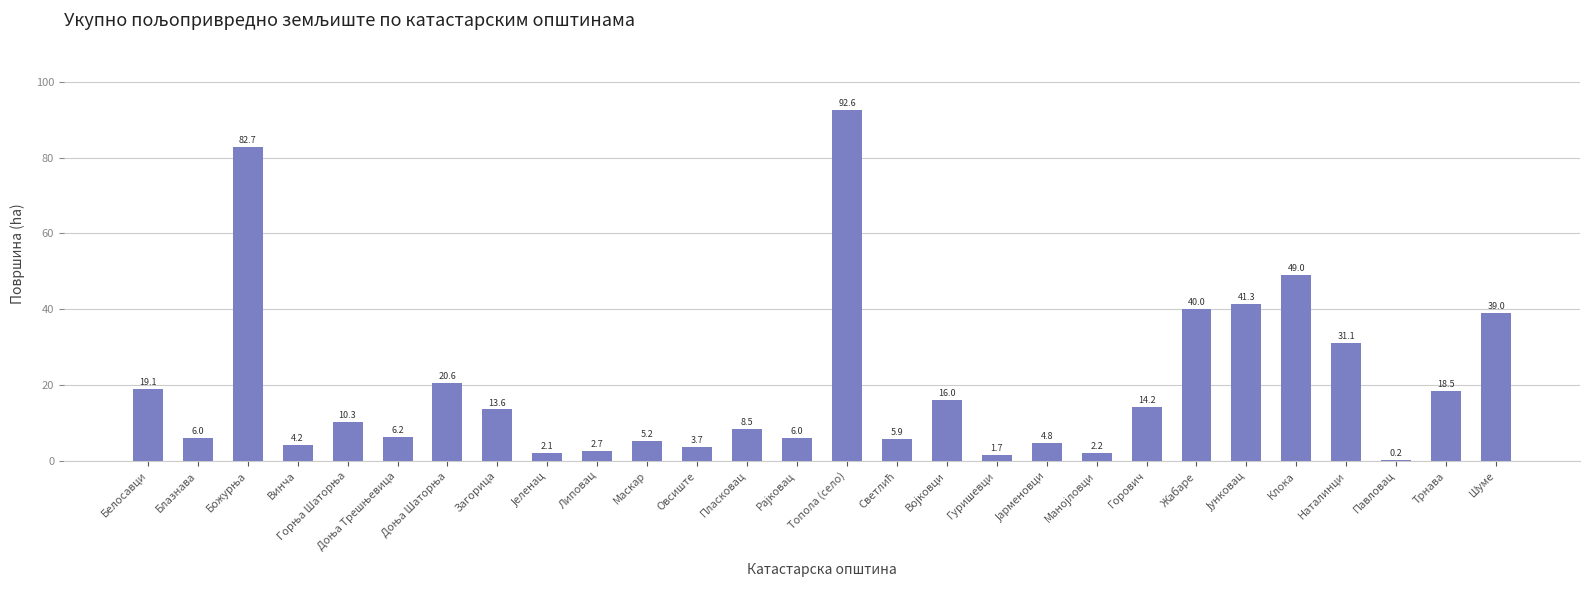

The value at Маскар is 5.2. True or false?

True